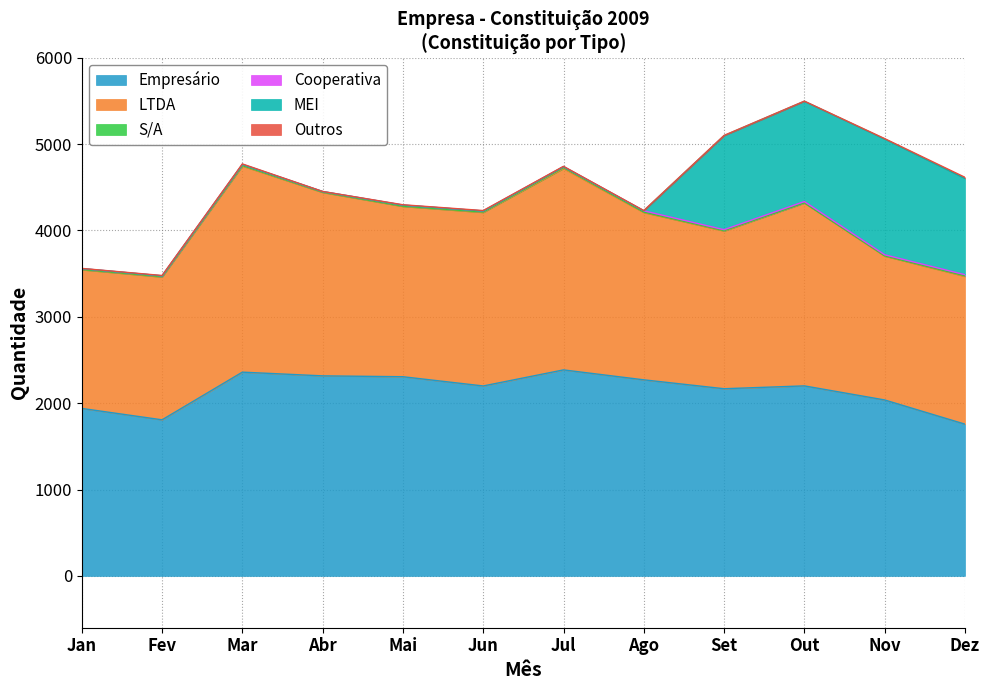

At Jan, list the series in order from smallest to largest.

MEI, Outros, S/A, Cooperativa, LTDA, Empresário